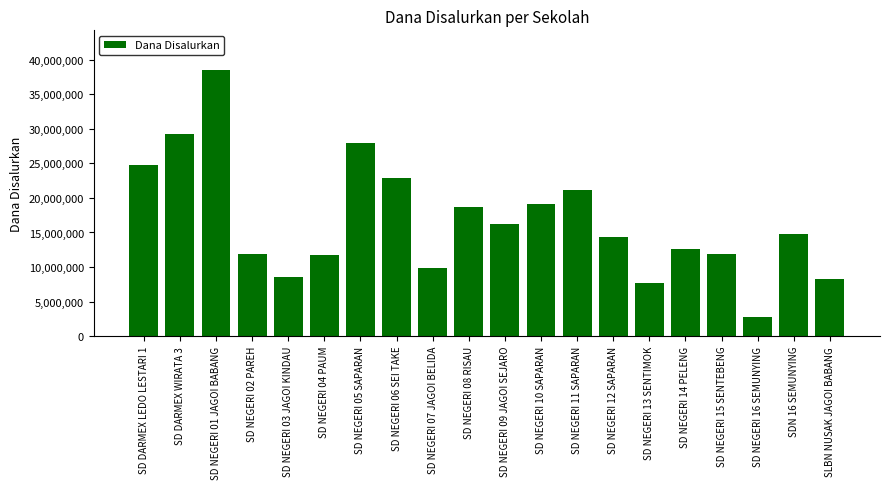

Reading left to right, extract all data points from this chart.

SD DARMEX LEDO LESTARI 1=24750000	SD DARMEX WIRATA 3=29250000	SD NEGERI 01 JAGOI BABANG=38475000	SD NEGERI 02 PAREH=11925000	SD NEGERI 03 JAGOI KINDAU=8550000	SD NEGERI 04 PAUM=11700000	SD NEGERI 05 SAPARAN=27900000	SD NEGERI 06 SEI TAKE=22950000	SD NEGERI 07 JAGOI BELIDA=9900000	SD NEGERI 08 RISAU=18675000	SD NEGERI 09 JAGOI SEJARO=16200000	SD NEGERI 10 SAPARAN=19125000	SD NEGERI 11 SAPARAN=21150000	SD NEGERI 12 SAPARAN=14400000	SD NEGERI 13 SENTIMOK=7650000	SD NEGERI 14 PELENG=12600000	SD NEGERI 15 SENTEBENG=11925000	SD NEGERI 16 SEMUNYING=2700000	SDN 16 SEMUNYING=14850000	SLBN NUSAK JAGOI BABANG=8325000